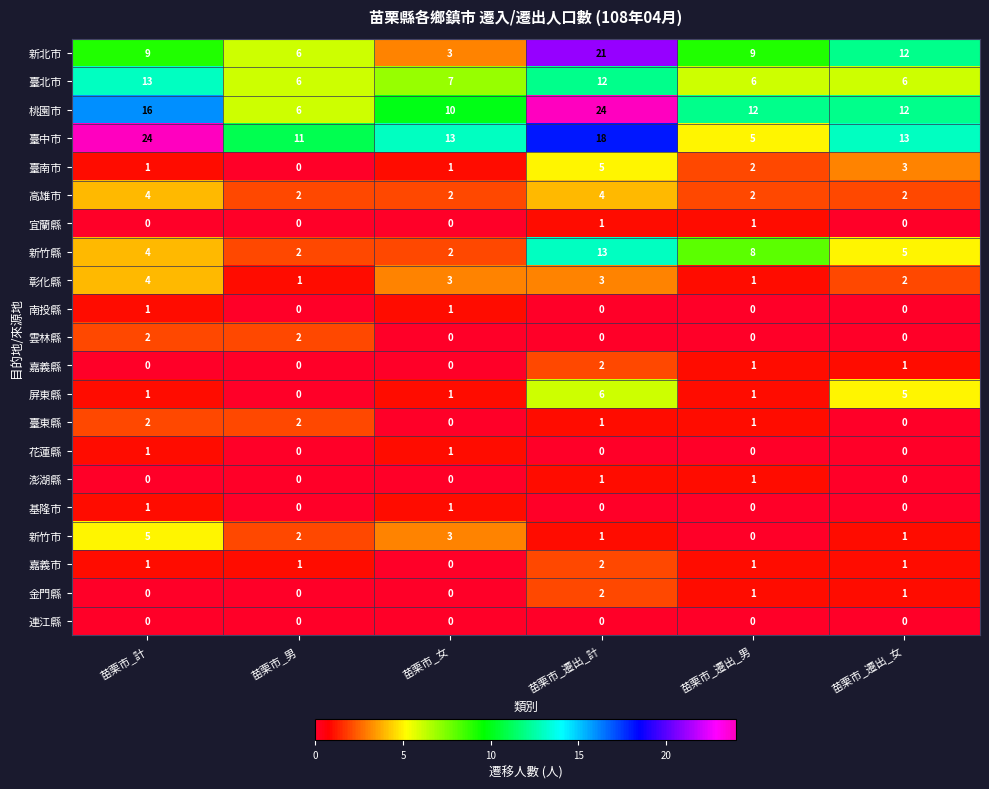

What is the sum of all 臺南市 values?

12